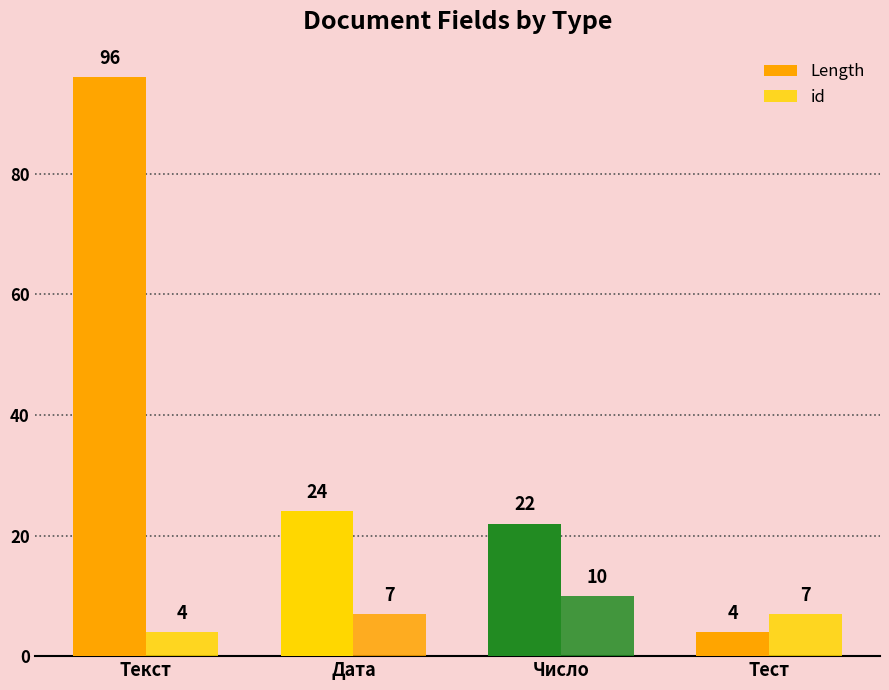

Reading left to right, extract all data points from this chart.

Length: Текст=96	Дата=24	Число=22	Тест=4
id: Текст=4	Дата=7	Число=10	Тест=7